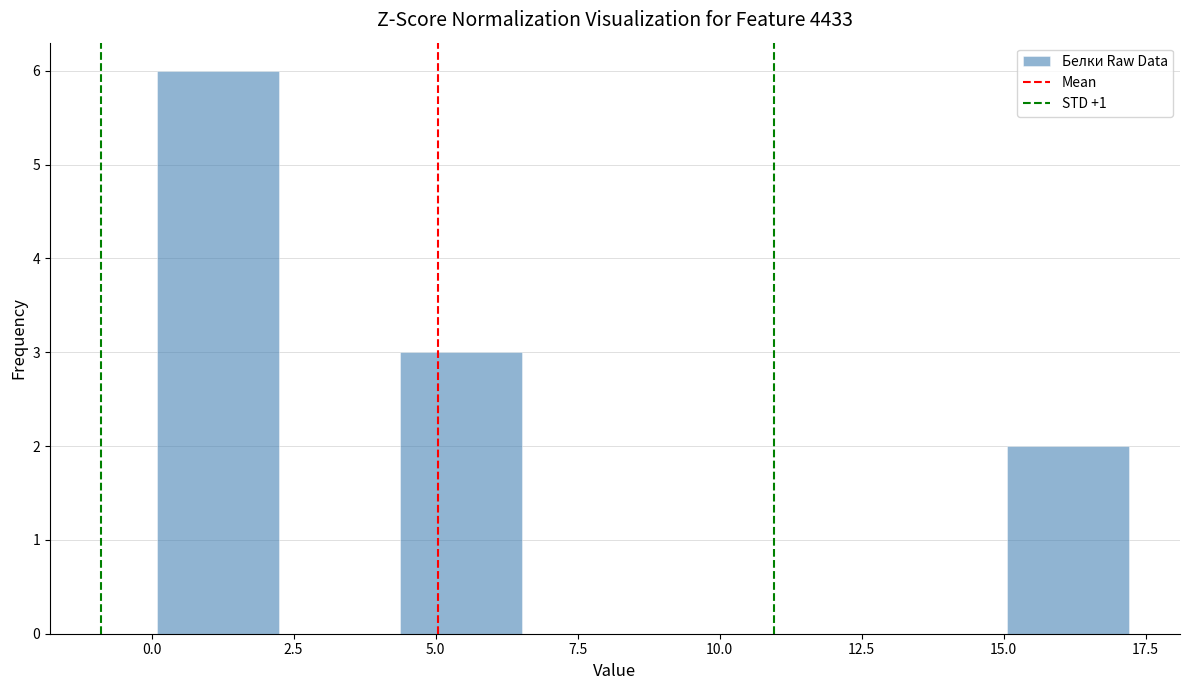

Reading left to right, list every bar in this chart as the range it spans on the x-axis followed by its height. Neither the bar edges nor the heights are printed on the chart, so give them approximately, as read against the axes.

0.0 to 2.0: 6
2.0 to 4.5: 0
4.5 to 6.5: 3
6.5 to 8.5: 0
8.5 to 11.0: 0
11.0 to 13.0: 0
13.0 to 15.0: 0
15.0 to 17.0: 2